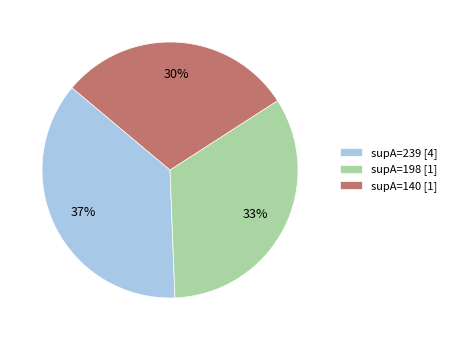

Approximately how many times larger is the value at supA=198 [1] compared to supA=239 [4]?

0.9